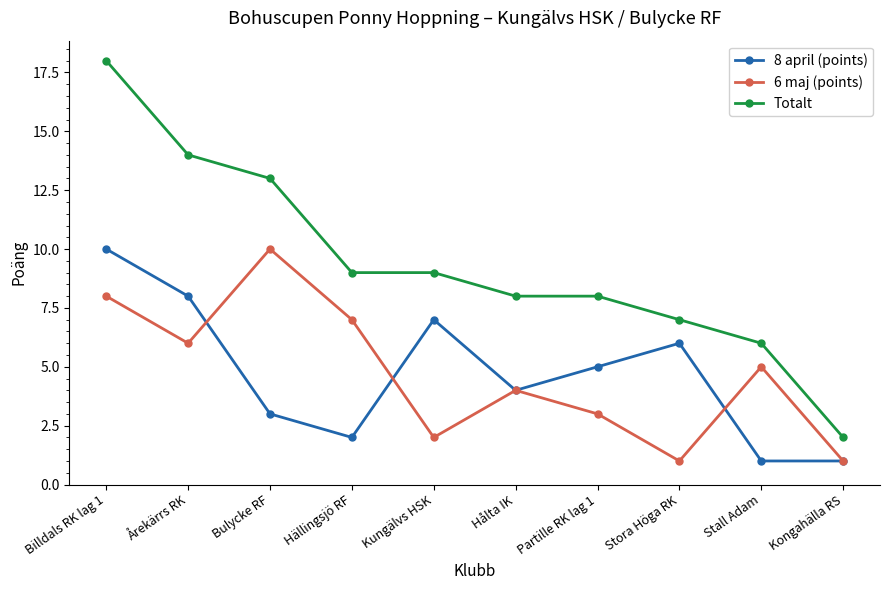

Which series has the widest spread of values?

Totalt